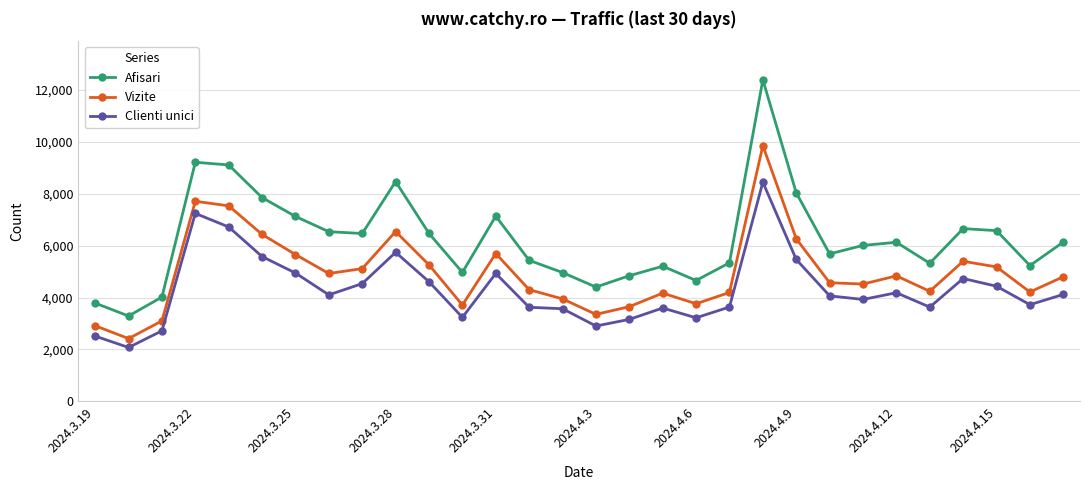

True or false: Afisari has more than 2 points higher than both neighbors.

True